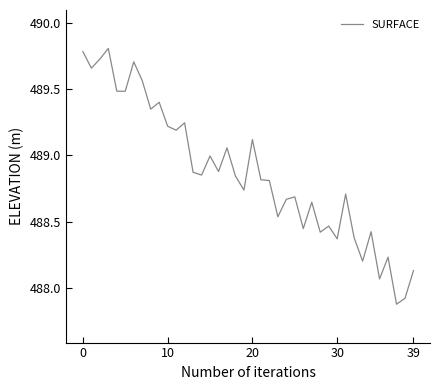

What is the minimum value shown in the chart?

487.9